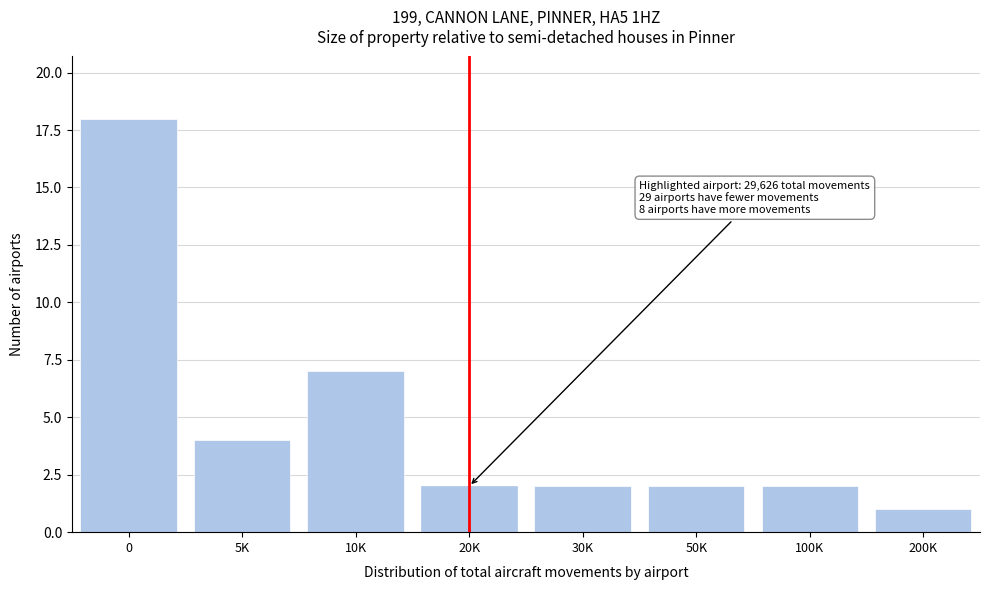

Reading right to left, list all the values displayed in this chart.

200K=1	100K=2	50K=2	30K=2	20K=2	10K=7	5K=4	0=18